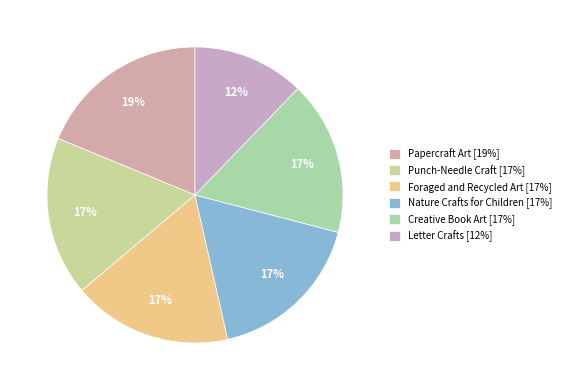

Is it true that Letter Crafts is 4% of the pie?

False